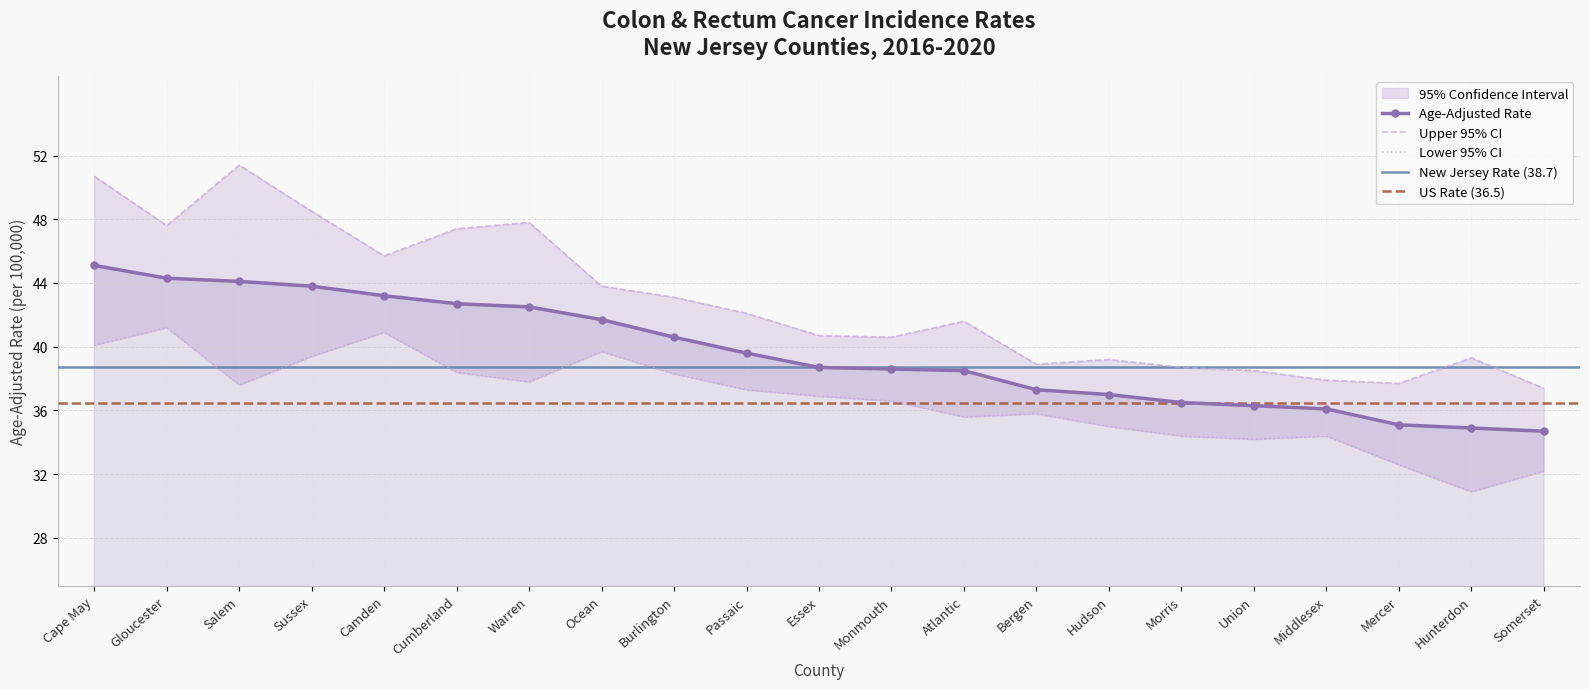

How many lines are shown in the chart?

3